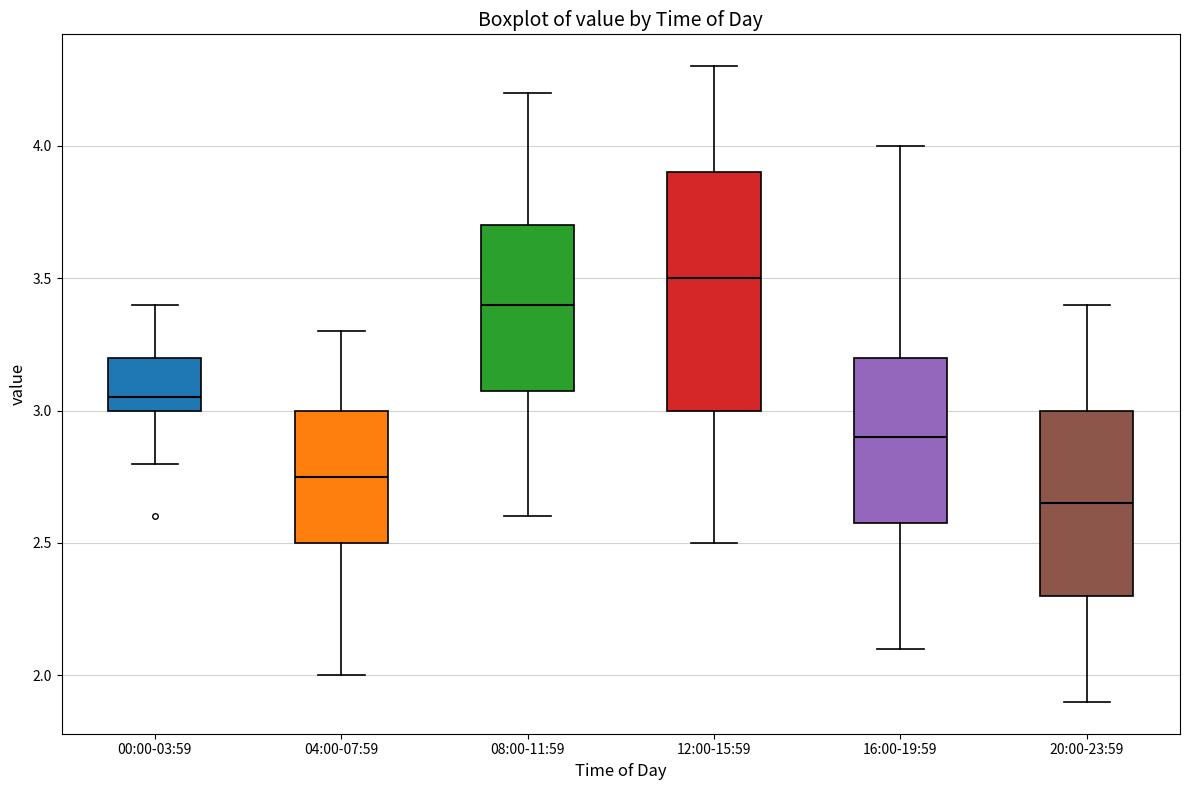

Reading left to right, read every box against the y-axis: the position of its median line, the range the box covers, and the ends of its whiskers. The values are not printed on the chart, so give them approximately, as read against the axis.

00:00-03:59: median 3.05, box 3.00 to 3.20, whiskers 2.80 to 3.40
04:00-07:59: median 2.75, box 2.50 to 3.00, whiskers 2.00 to 3.30
08:00-11:59: median 3.40, box 3.10 to 3.70, whiskers 2.60 to 4.20
12:00-15:59: median 3.50, box 3.00 to 3.90, whiskers 2.50 to 4.30
16:00-19:59: median 2.90, box 2.60 to 3.20, whiskers 2.10 to 4.00
20:00-23:59: median 2.65, box 2.30 to 3.00, whiskers 1.90 to 3.40